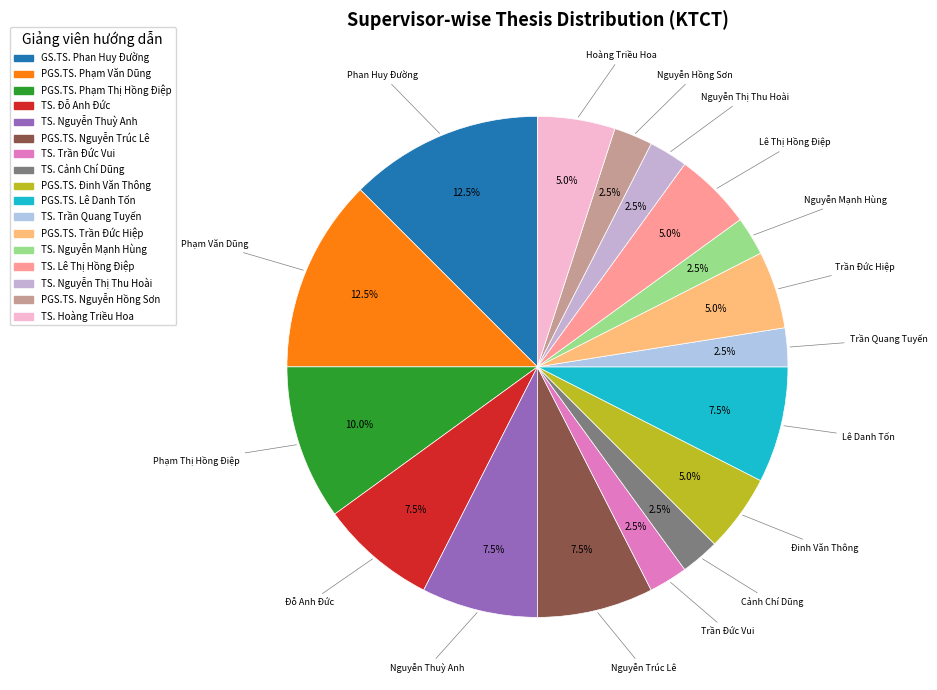

How many slices are in this pie chart?

17